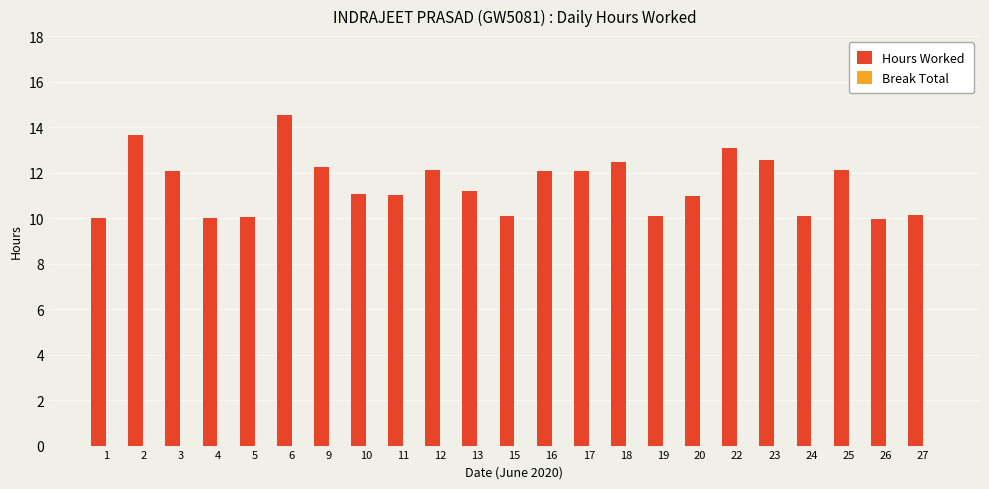

What is the difference between the values at 17 and 20?

1.1